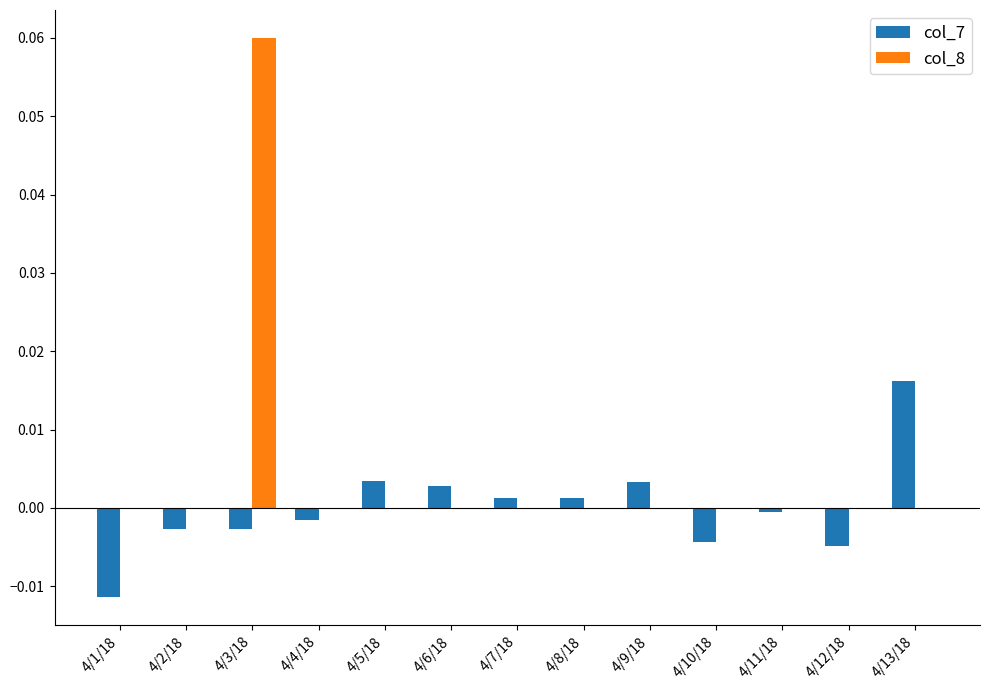

Is the value of col_8 at 4/4/18 greater than the value of col_7 at 4/7/18?

No